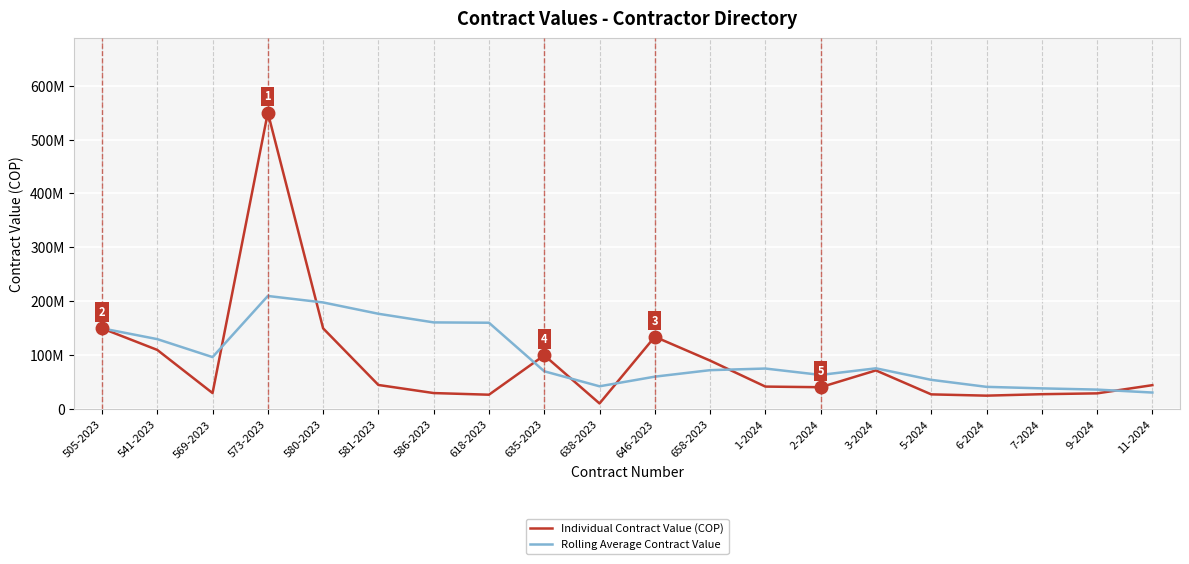

What is the greatest value displayed?

550000000.0